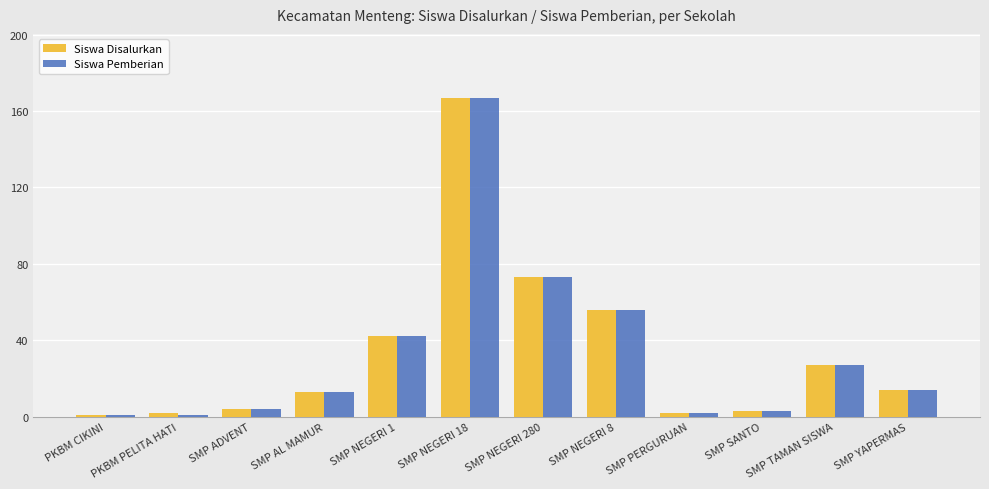

Between PKBM PELITA HATI and SMP NEGERI 18, which series saw the biggest shift?

Siswa Pemberian